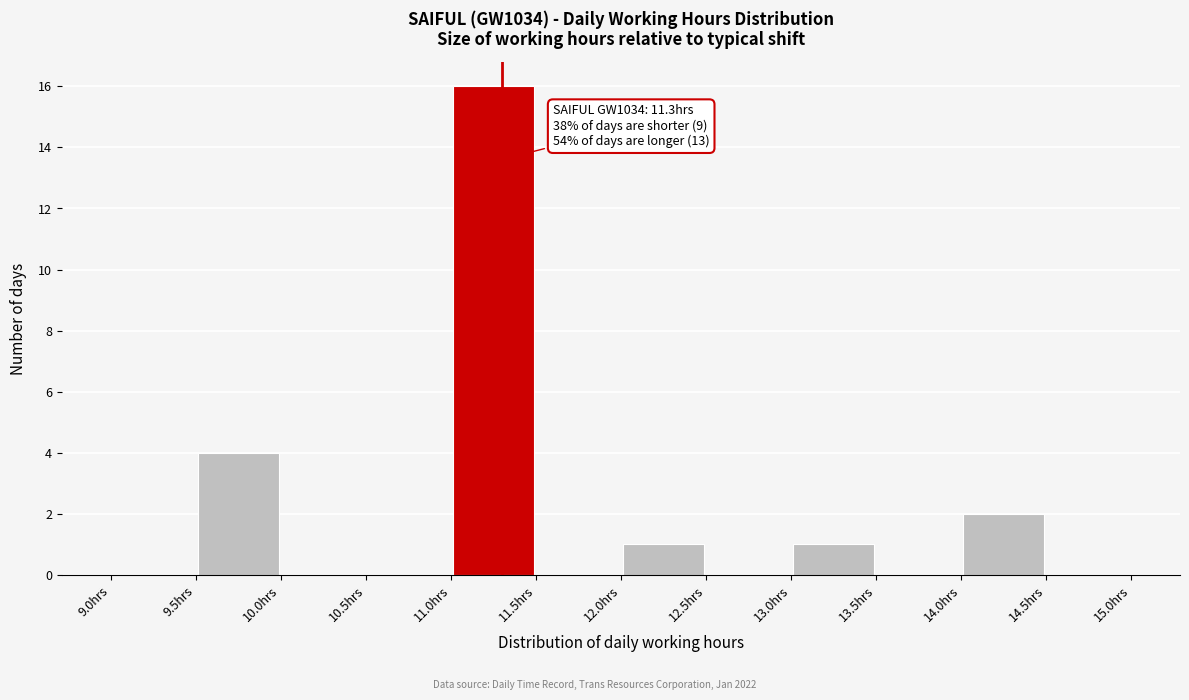

Over which range of the x-axis is the bar tallest?

11.0 to 11.5